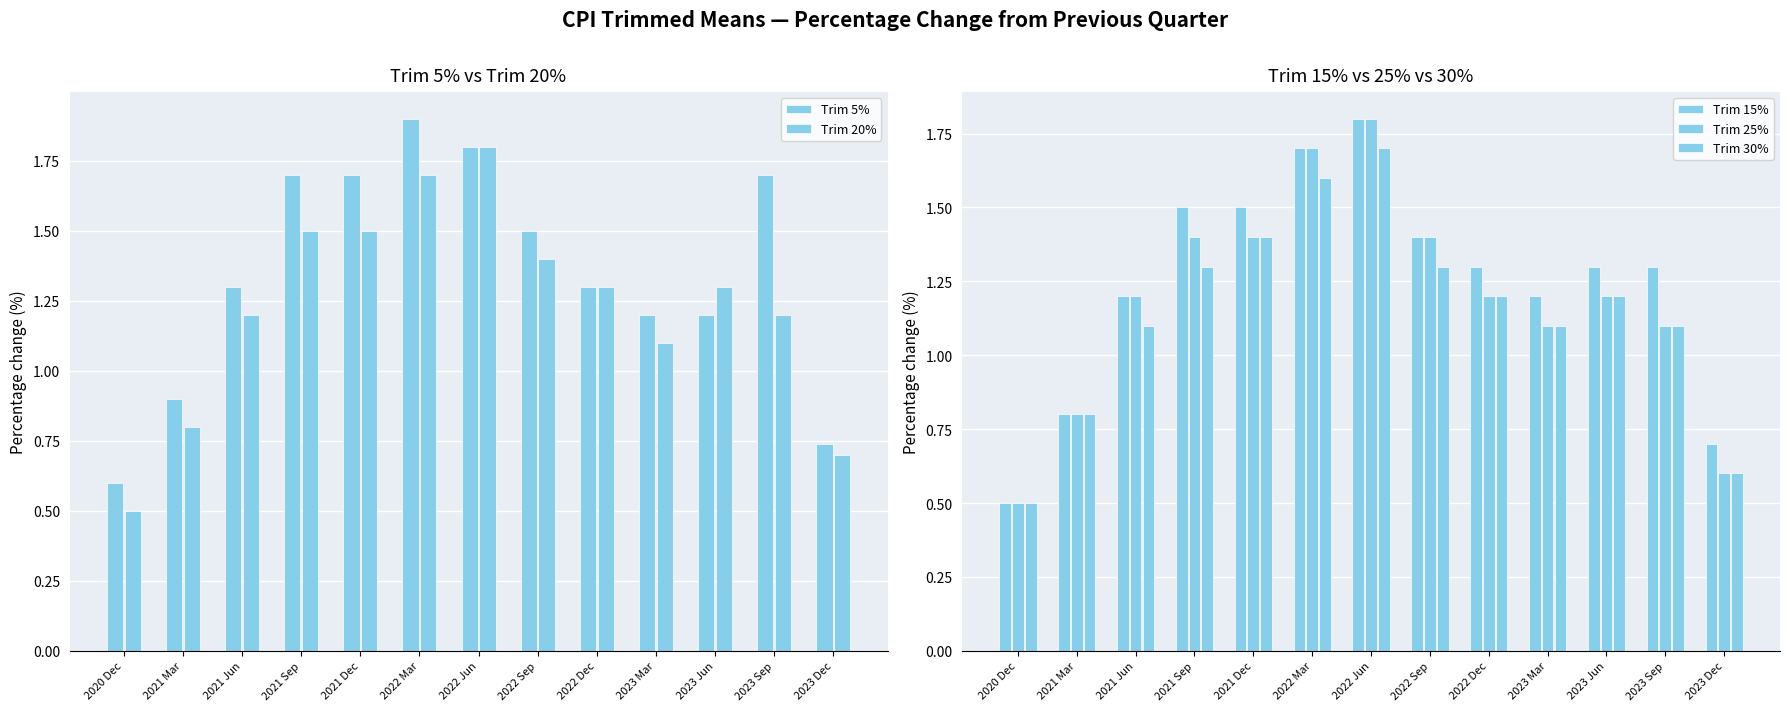

Which series has the largest total across all categories?

Trim 5%